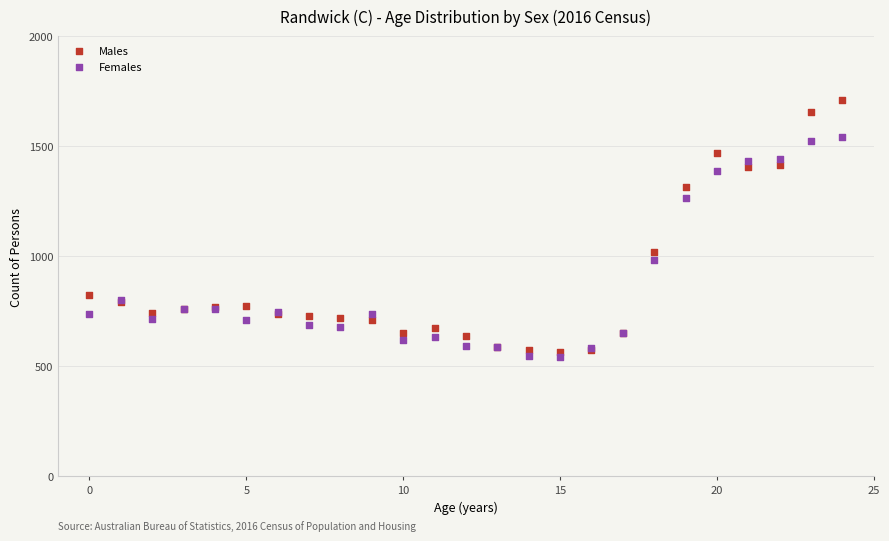

Which series contains the highest Y value?

Males